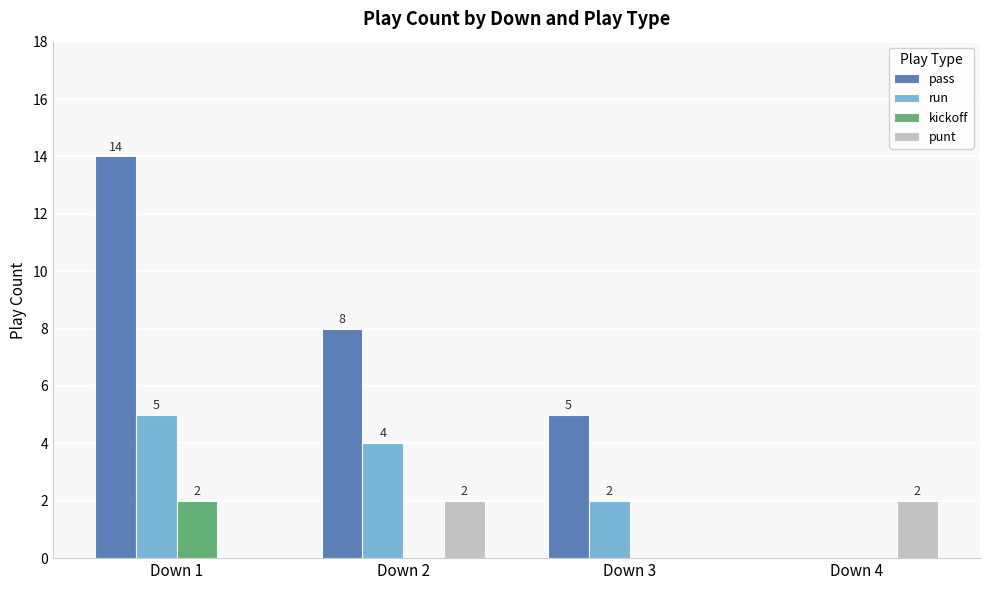

What is the sum of all run values?

11